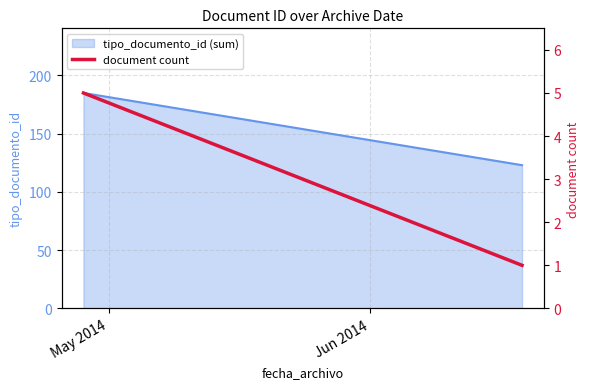

Where is the data nearest to the value 3?

May 2014